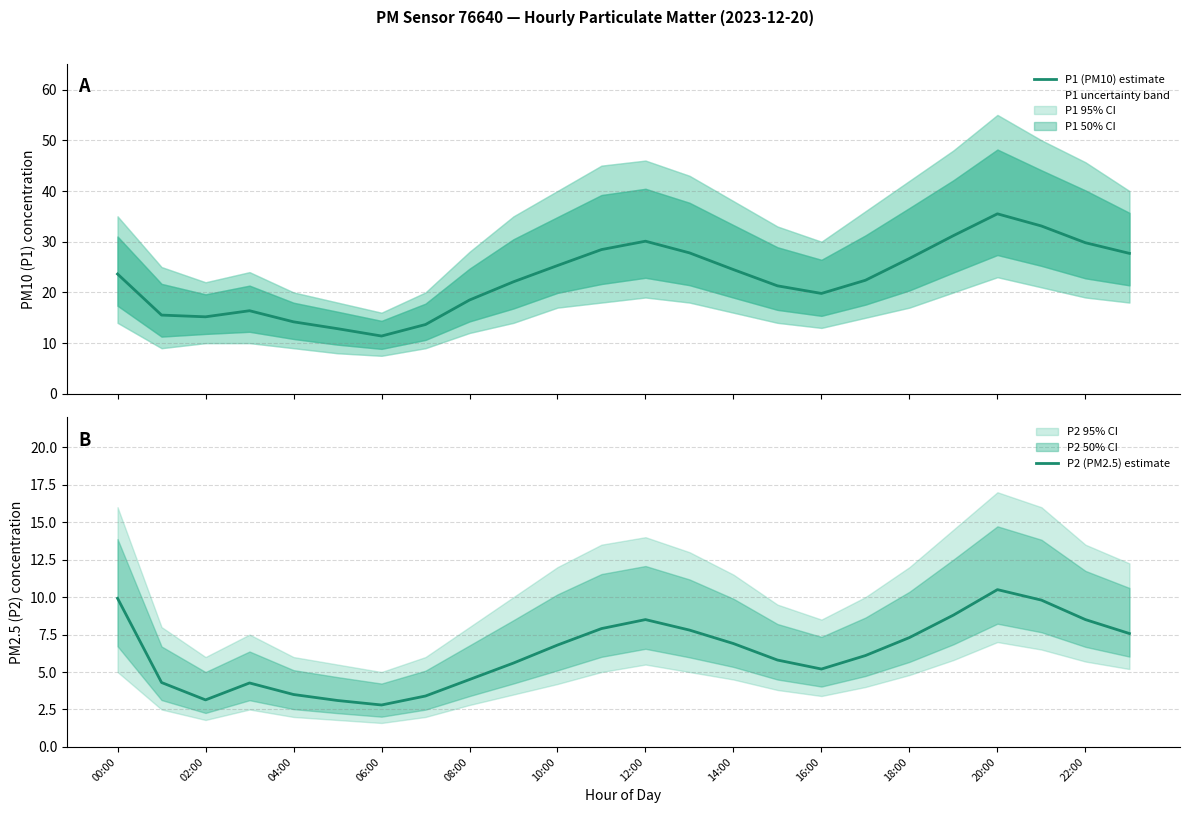

How many interior local valleys does the P2 (PM2.5) estimate series have?

3